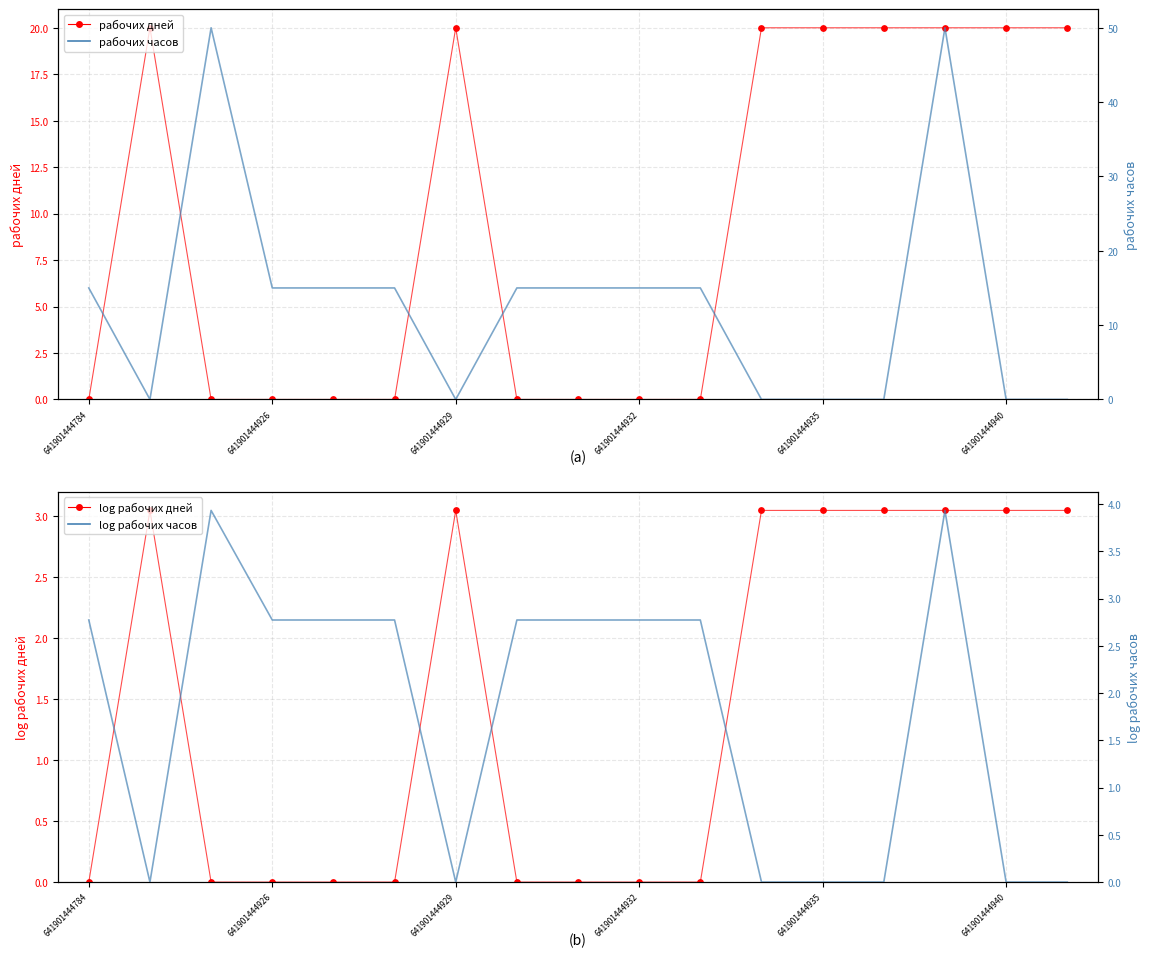

Is the value of рабочих часов at 641901444926 greater than the value of рабочих дней at 15?

No